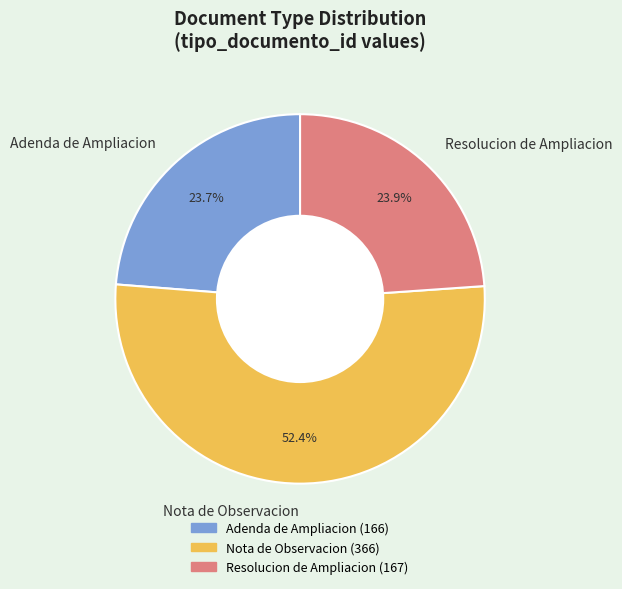

True or false: Resolucion de Ampliacion accounts for 24% of the total.

True